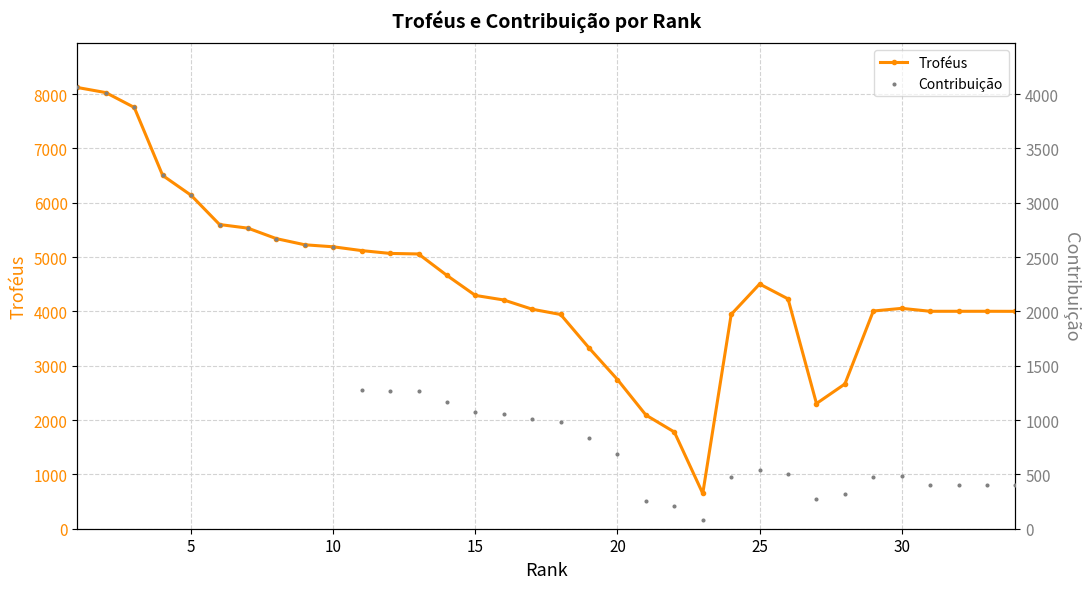

Which series reaches the maximum Y coordinate?

Troféus